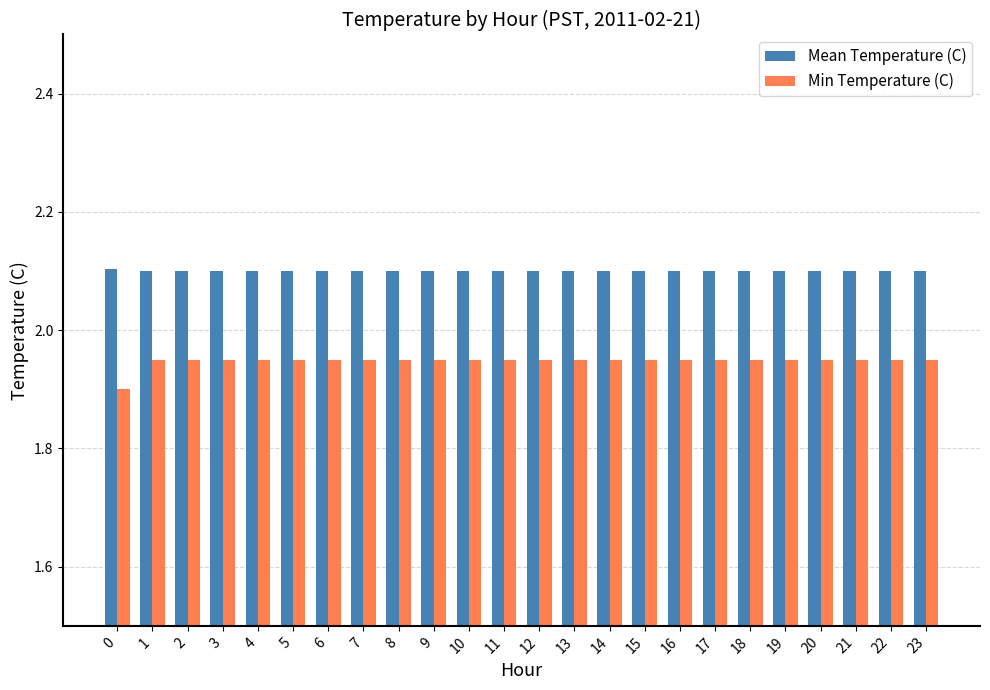

Which series has the largest total across all categories?

Mean Temperature (C)